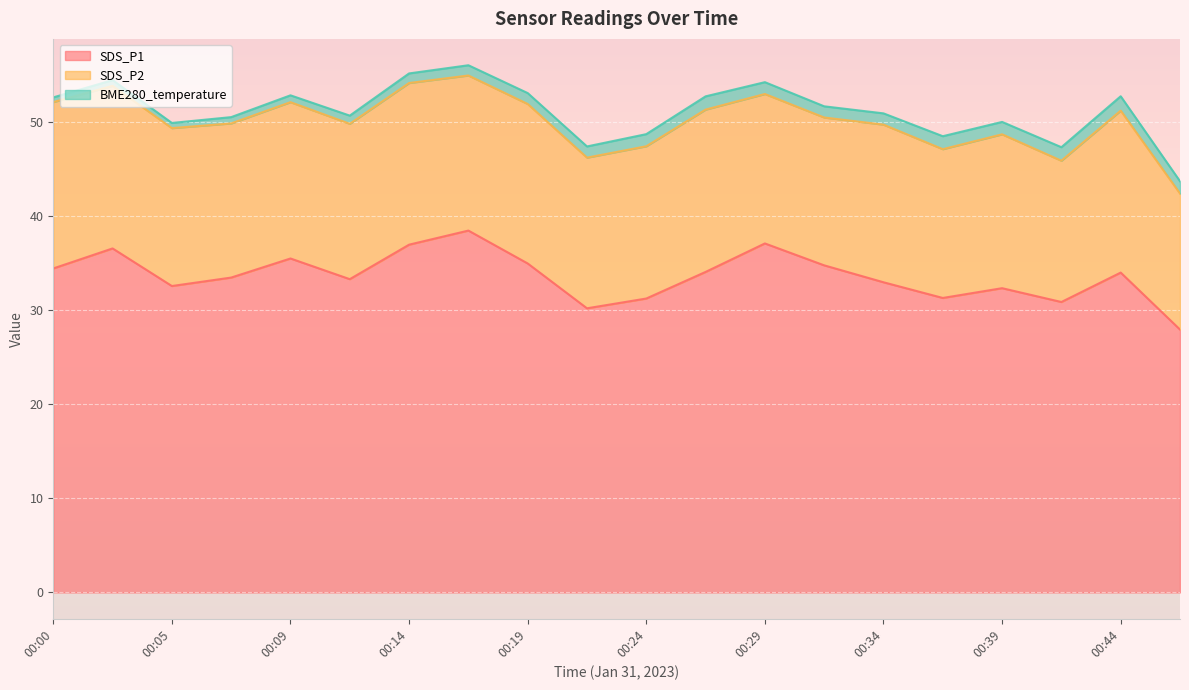

Which has a higher value, 00:05 or 00:21?

00:05